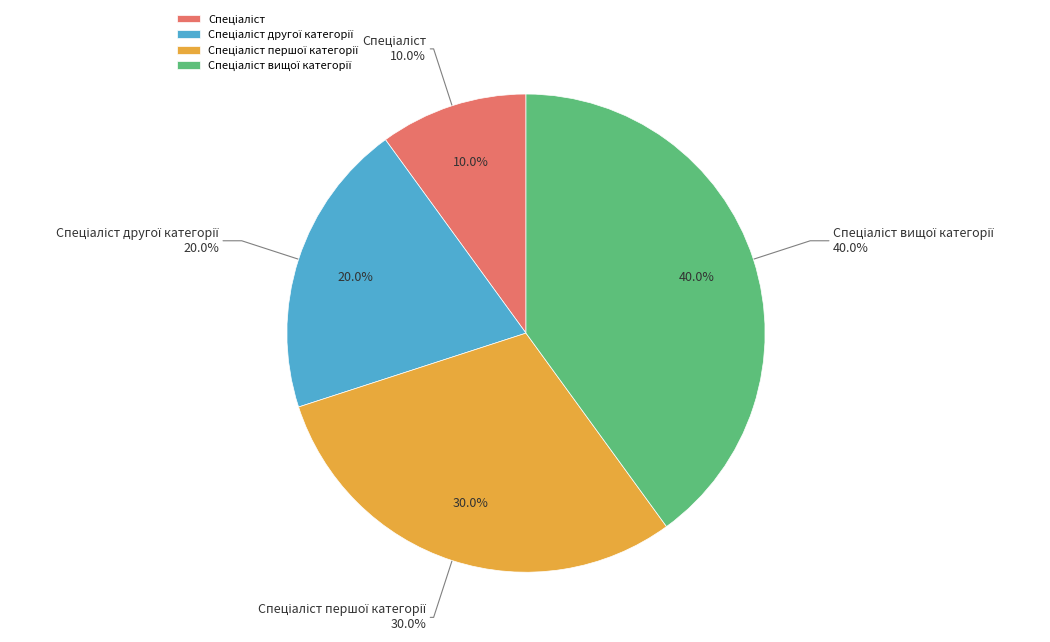

To the nearest percent, what is the average slice percentage?

25%